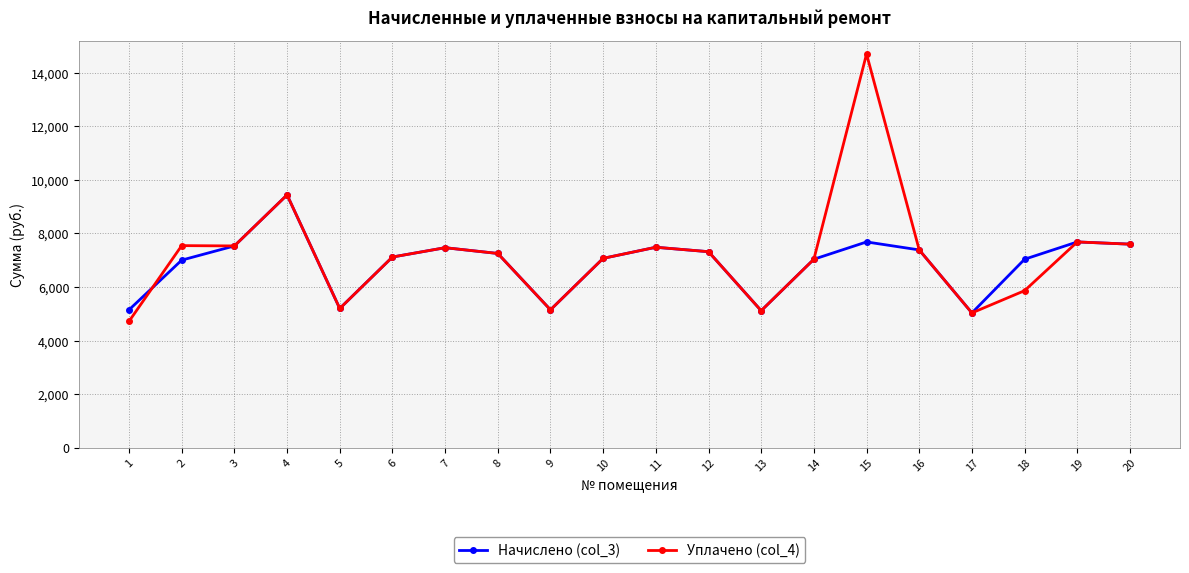

How many distinct data groups are displayed?

2